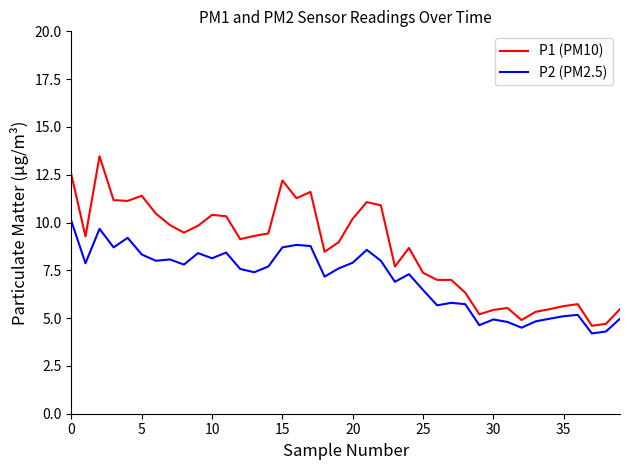

Which series has the widest spread of values?

P1 (PM10)